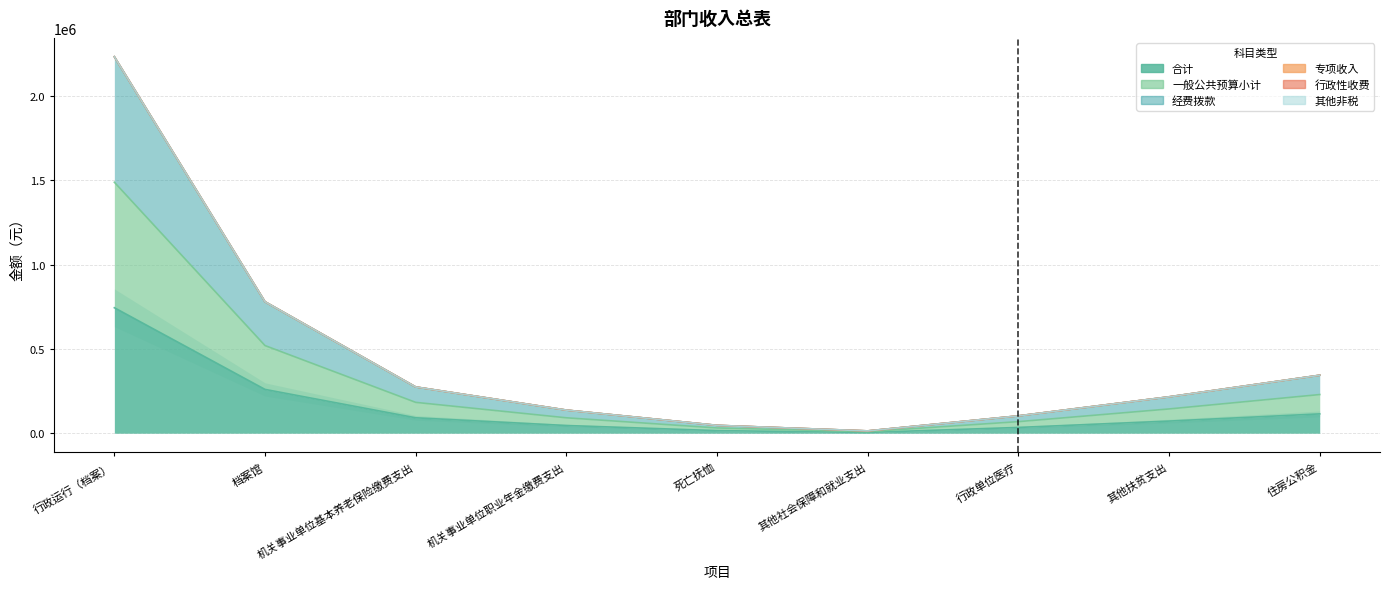

The 经费拨款 series shows 80168 at 死亡抚恤. True or false?

False